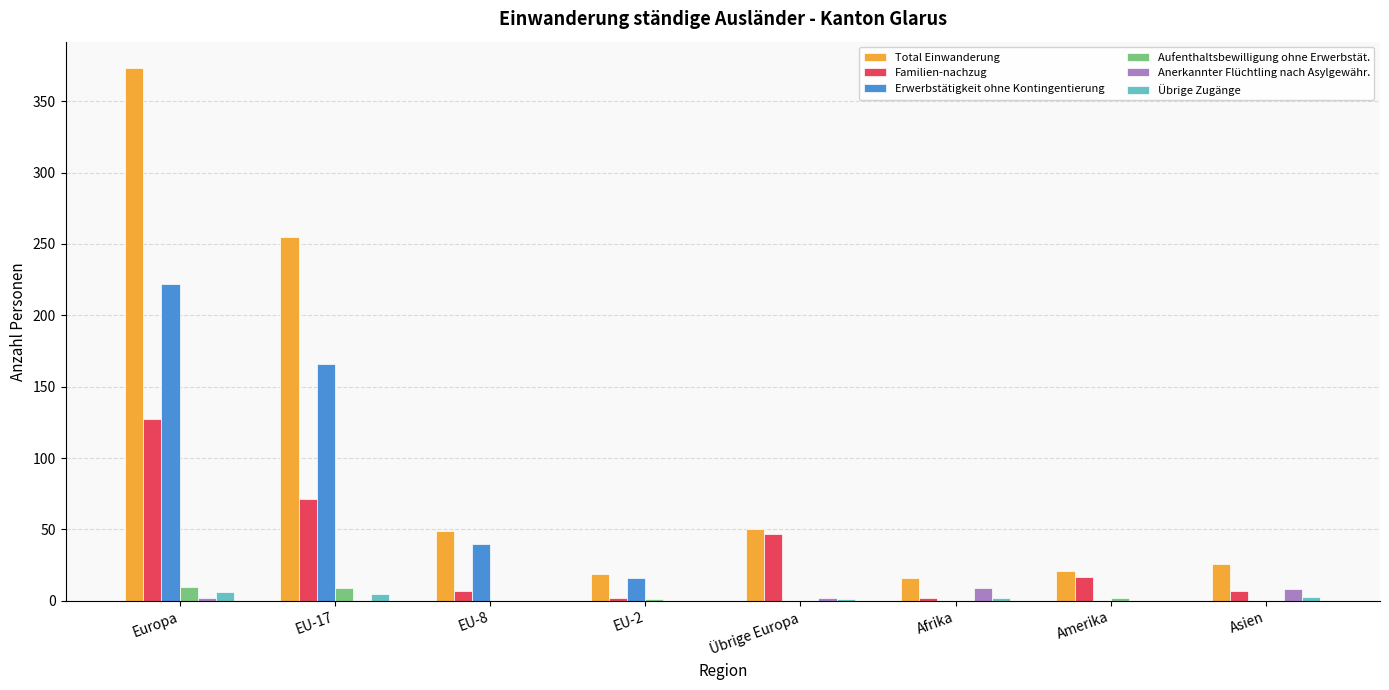

Is the value of Anerkannter Flüchtling nach Asylgewähr. at Afrika greater than the value of Familien-nachzug at Europa?

No